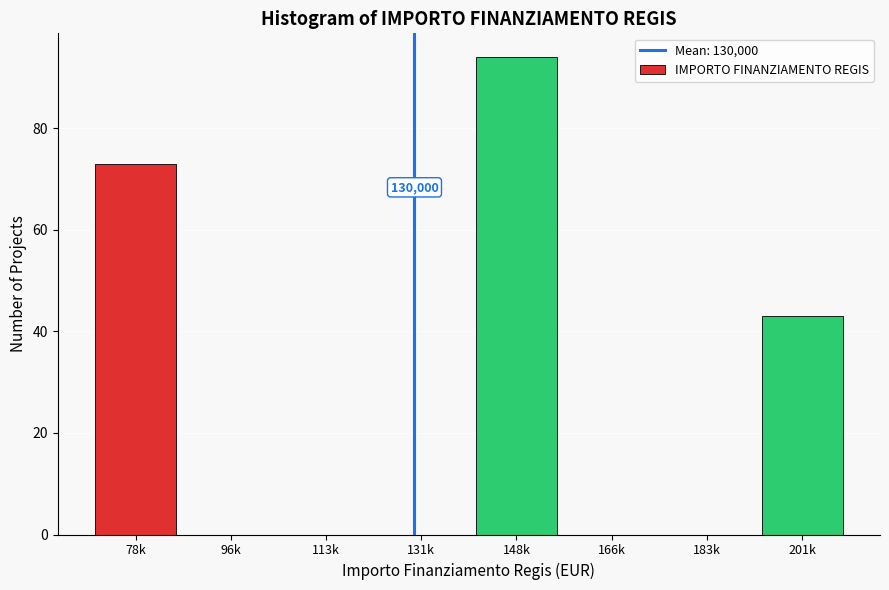

Reading left to right, transcribe all the data shown in this chart.

78k=73	96k=0	113k=0	131k=0	148k=94	166k=0	183k=0	201k=43